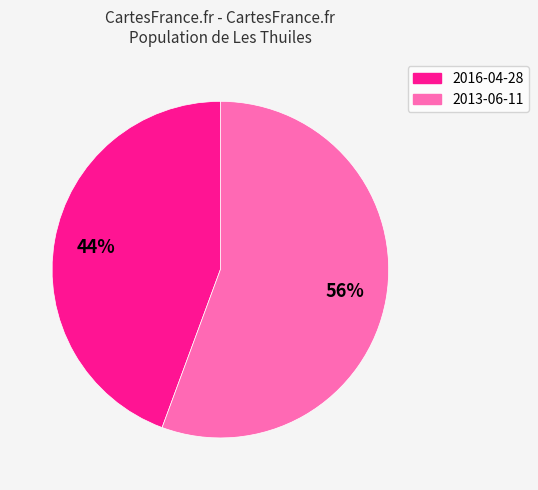

Combined, do 2013-06-11 and 2016-04-28 account for over 50%?

Yes